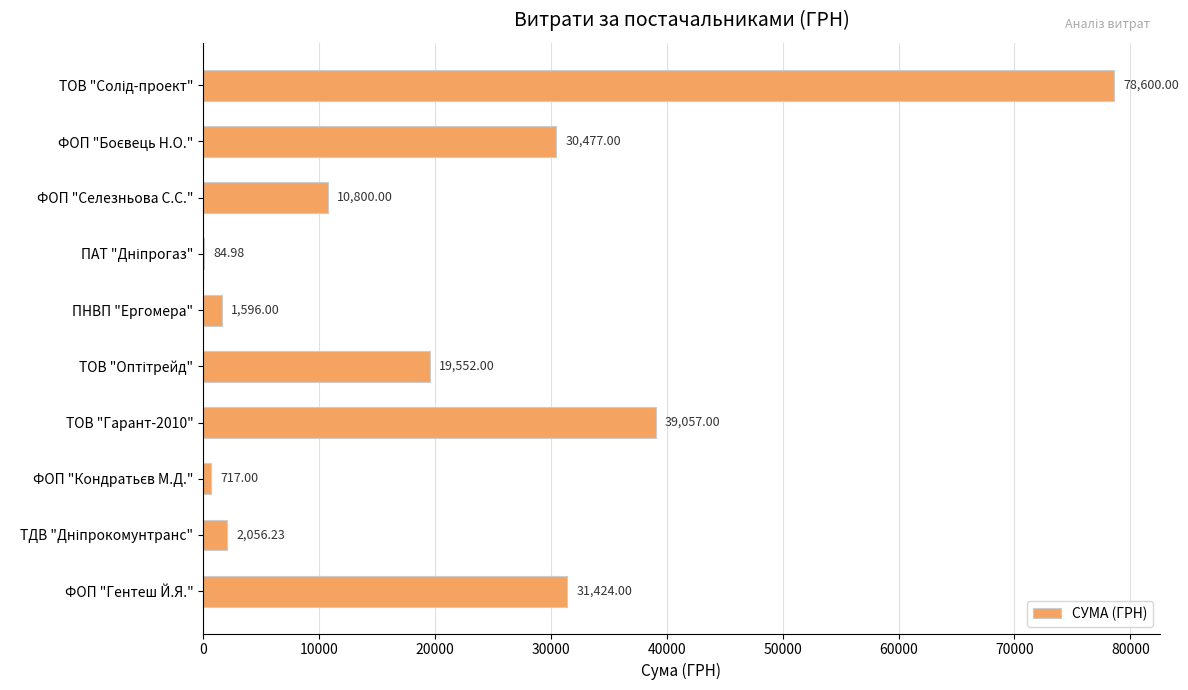

Which has a higher value, ПНВП "Ергомера" or ФОП "Селезньова С.С."?

ФОП "Селезньова С.С."